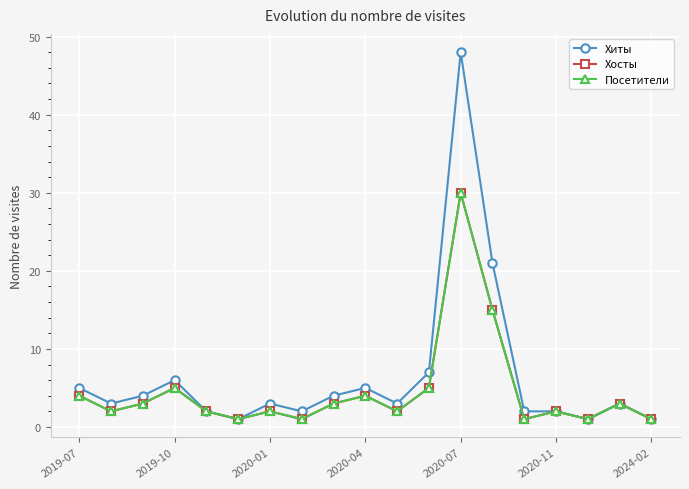

Rank the series by their maximum value, from lowest to highest.

Хосты, Посетители, Хиты